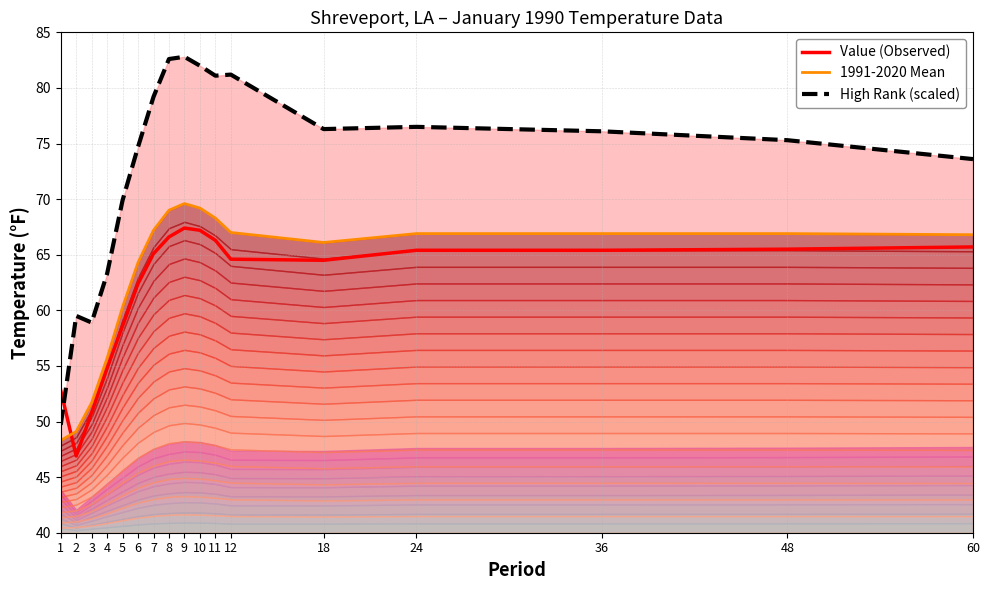

Rank the categories by 1991-2020 Mean value from lowest to highest.

1, 2, 3, 4, 5, 6, 18, 60, 24, 36, 48, 12, 7, 11, 8, 10, 9